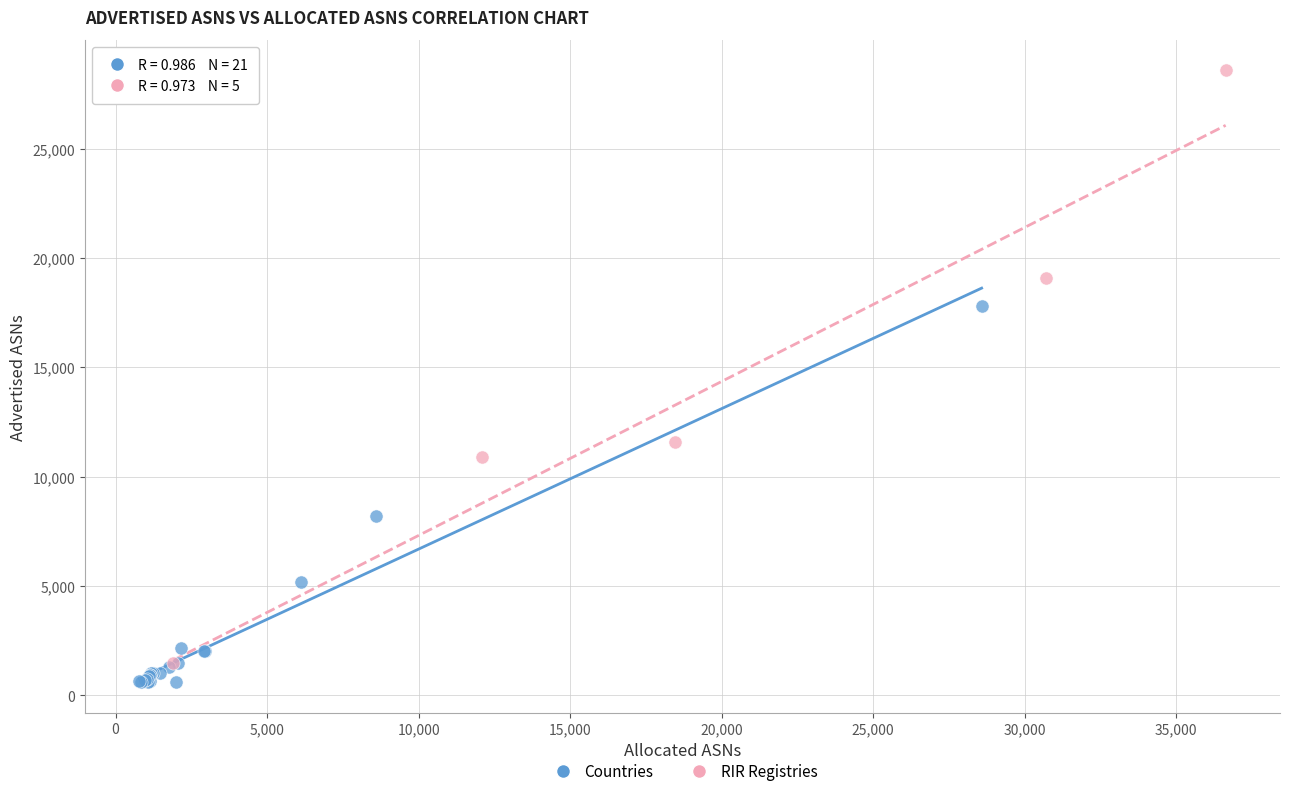

Which series has the largest Y range (max minus min)?

RIR Registries